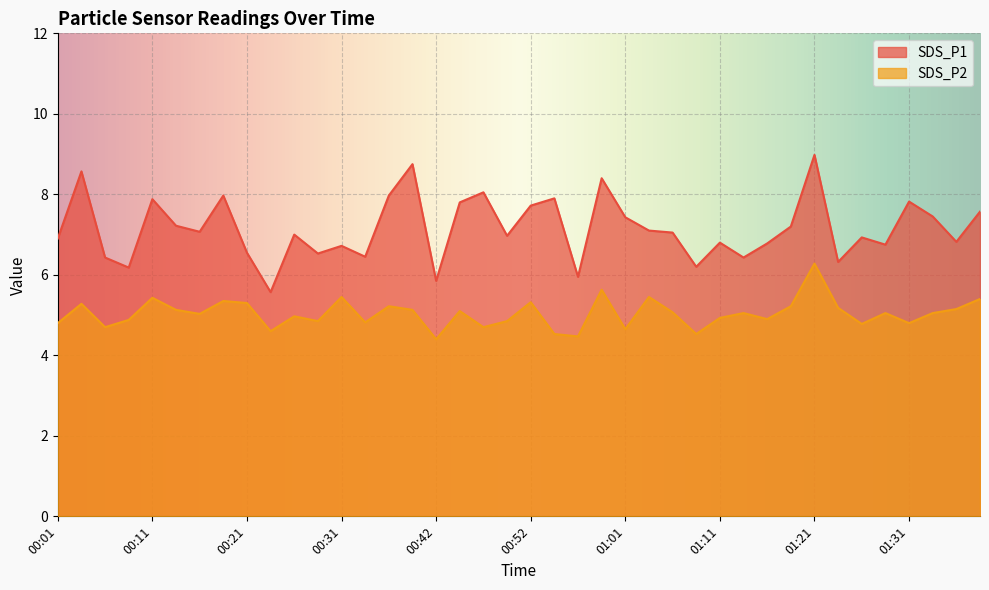

Reading left to right, what are all the values shown in this chart?

SDS_P1: 6.9	8.6	6.4	6.2	7.9	7.2	7.1	8.0	6.5	5.6	7.0	6.5	6.7	6.5	8.0	8.8	5.8	7.8	8.1	7.0	7.7	7.9	6.0	8.4	7.4	7.1	7.0	6.2	6.8	6.4	6.8	7.2	9.0	6.3	6.9	6.8	7.8	7.5	6.8	7.6
SDS_P2: 4.8	5.3	4.7	4.9	5.4	5.1	5.0	5.3	5.3	4.6	5.0	4.8	5.5	4.8	5.2	5.1	4.4	5.1	4.7	4.8	5.3	4.5	4.5	5.6	4.7	5.5	5.1	4.5	4.9	5.0	4.9	5.2	6.3	5.2	4.8	5.0	4.8	5.0	5.2	5.4